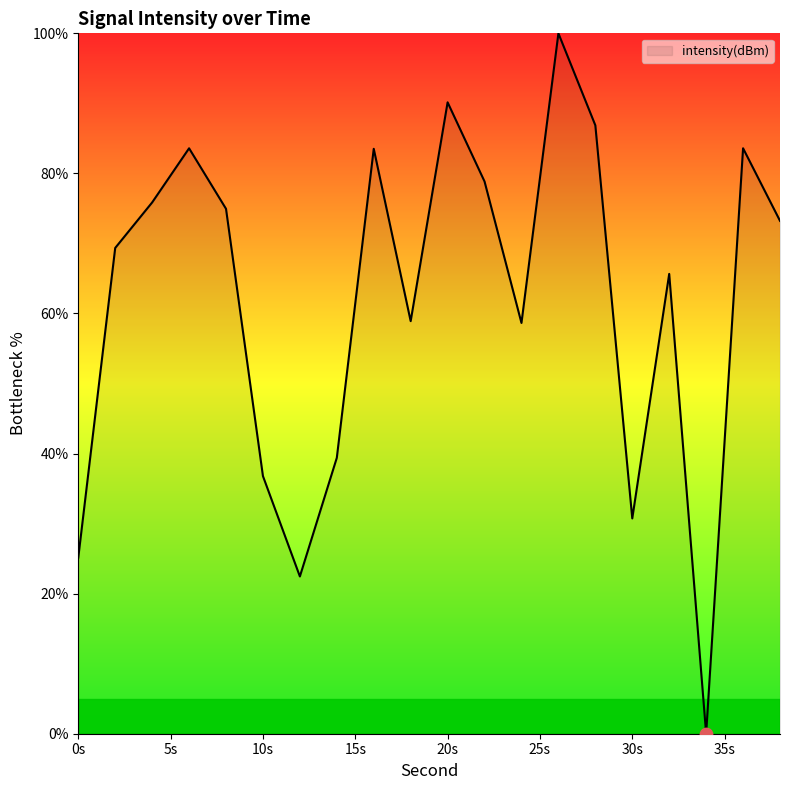

What is the difference between the maximum and minimum values?

100.0